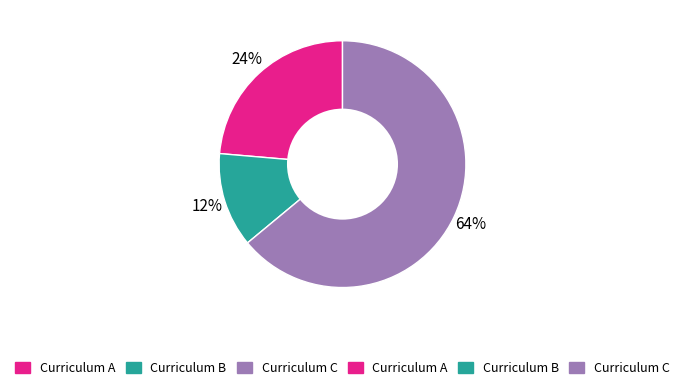

To the nearest percent, what is the difference between the largest and smallest slice percentages?

52%